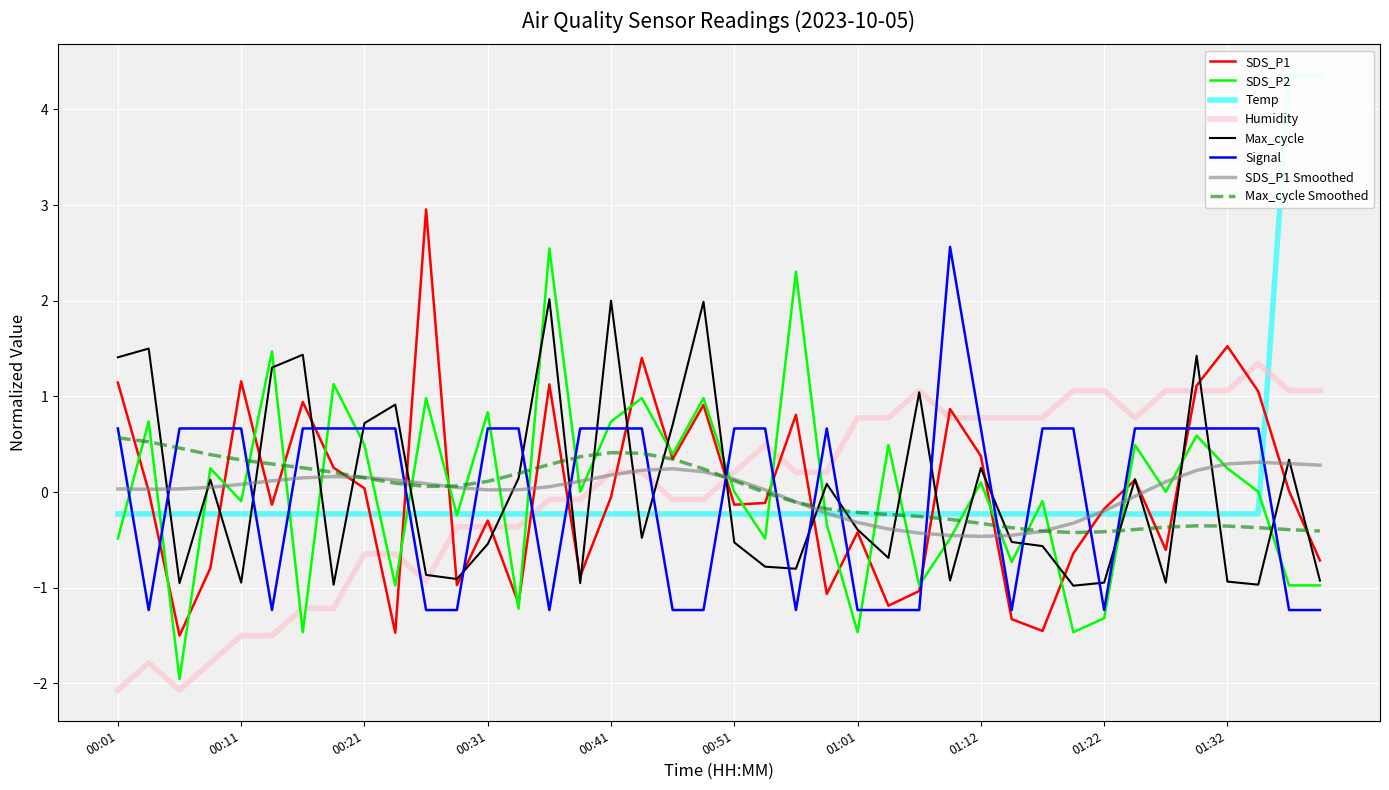

Which category has the lowest value in the Temp series?

00:01